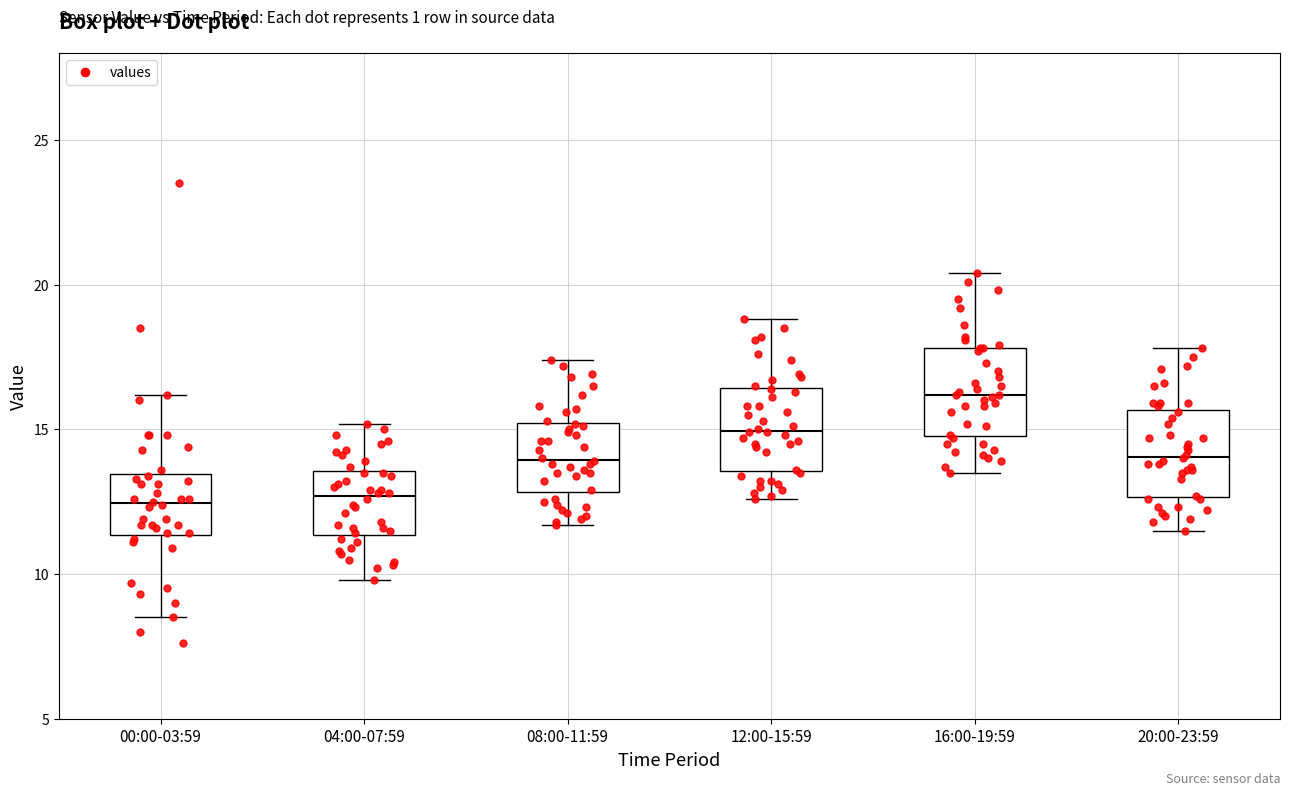

Which box's median line is the highest?

16:00-19:59